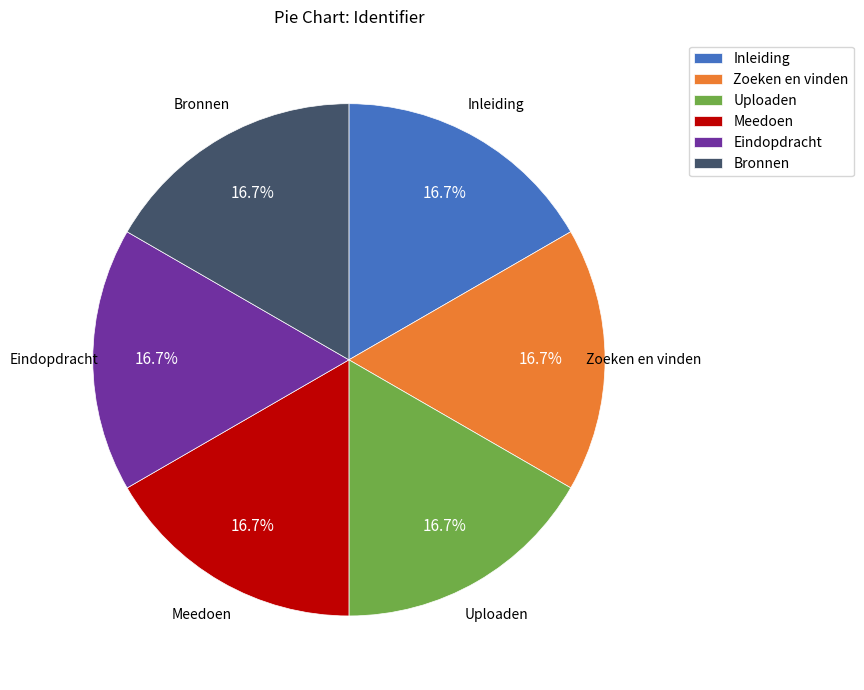

Is there a majority slice in this chart?

No